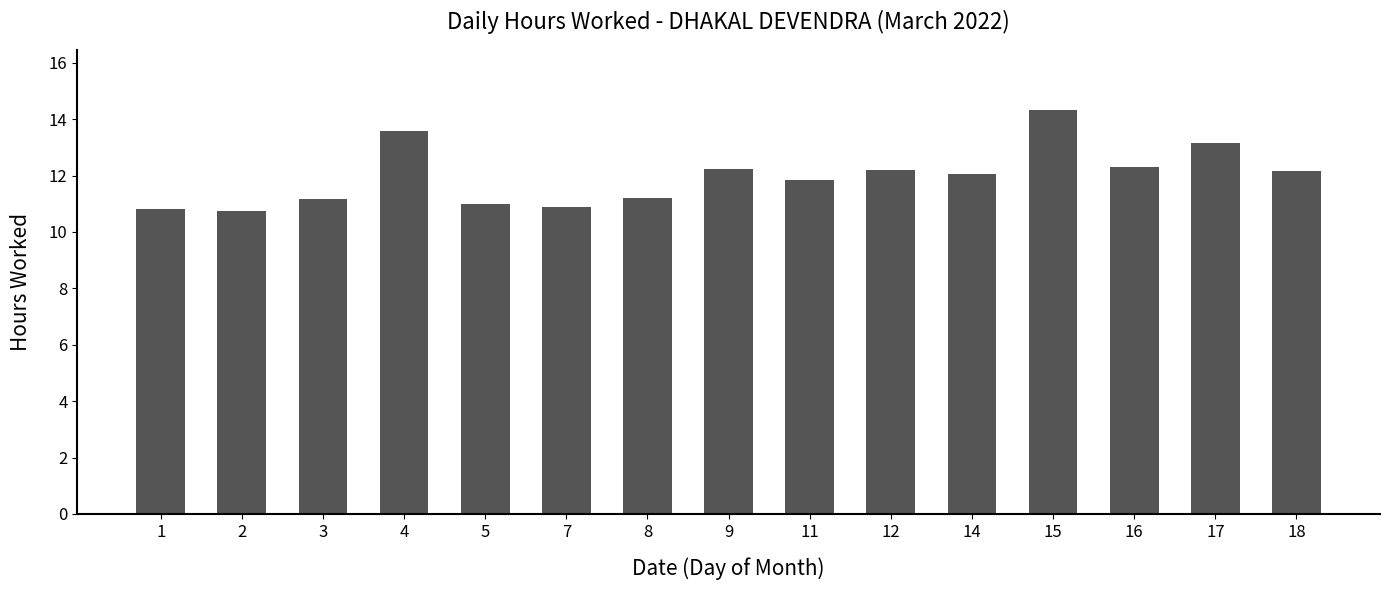

Are the bars grouped side by side (vs. stacked)?

No